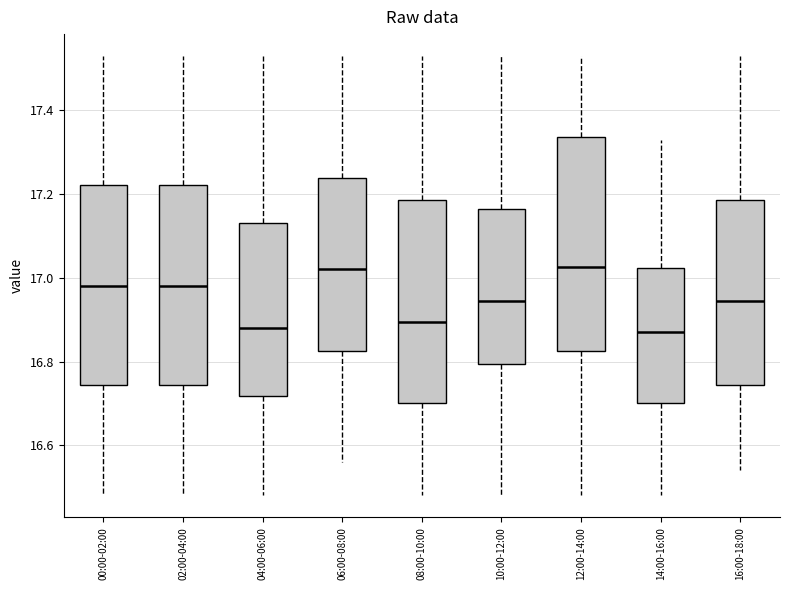

Reading left to right, transcribe this box plot: for each box, give where its median line is, the range the box spans, and where its two whiskers end, as read against the y-axis. The values are not printed on the chart, so give them approximately, as read against the axis.

00:00-02:00: median 16.98, box 16.74 to 17.22, whiskers 16.48 to 17.54
02:00-04:00: median 16.98, box 16.74 to 17.22, whiskers 16.48 to 17.54
04:00-06:00: median 16.88, box 16.72 to 17.14, whiskers 16.48 to 17.54
06:00-08:00: median 17.02, box 16.82 to 17.24, whiskers 16.56 to 17.54
08:00-10:00: median 16.90, box 16.70 to 17.18, whiskers 16.48 to 17.54
10:00-12:00: median 16.94, box 16.80 to 17.16, whiskers 16.48 to 17.54
12:00-14:00: median 17.02, box 16.82 to 17.34, whiskers 16.48 to 17.54
14:00-16:00: median 16.88, box 16.70 to 17.02, whiskers 16.48 to 17.34
16:00-18:00: median 16.94, box 16.74 to 17.18, whiskers 16.54 to 17.54